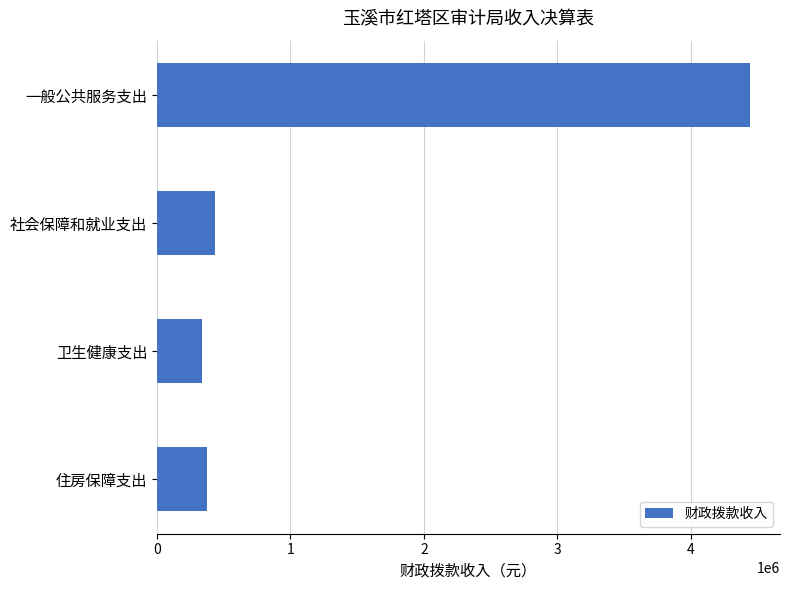

What is the change in value from 一般公共服务支出 to 住房保障支出?

-4066674.4